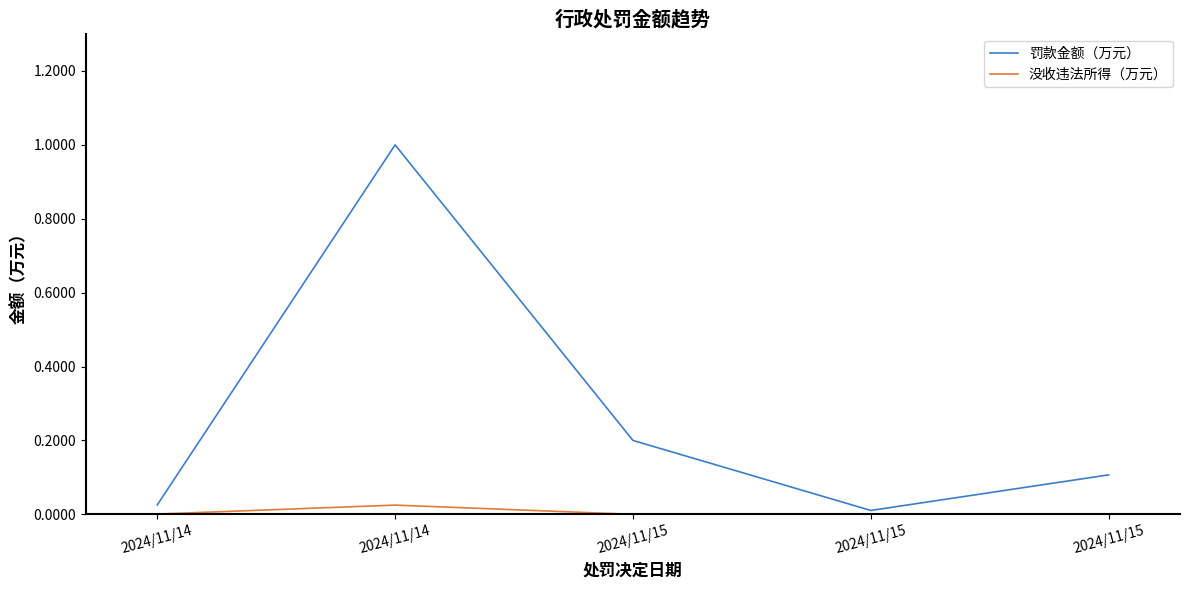

Rank the categories by 没收违法所得（万元） value from lowest to highest.

2024/11/15, 2024/11/15, 2024/11/15, 2024/11/14, 2024/11/14